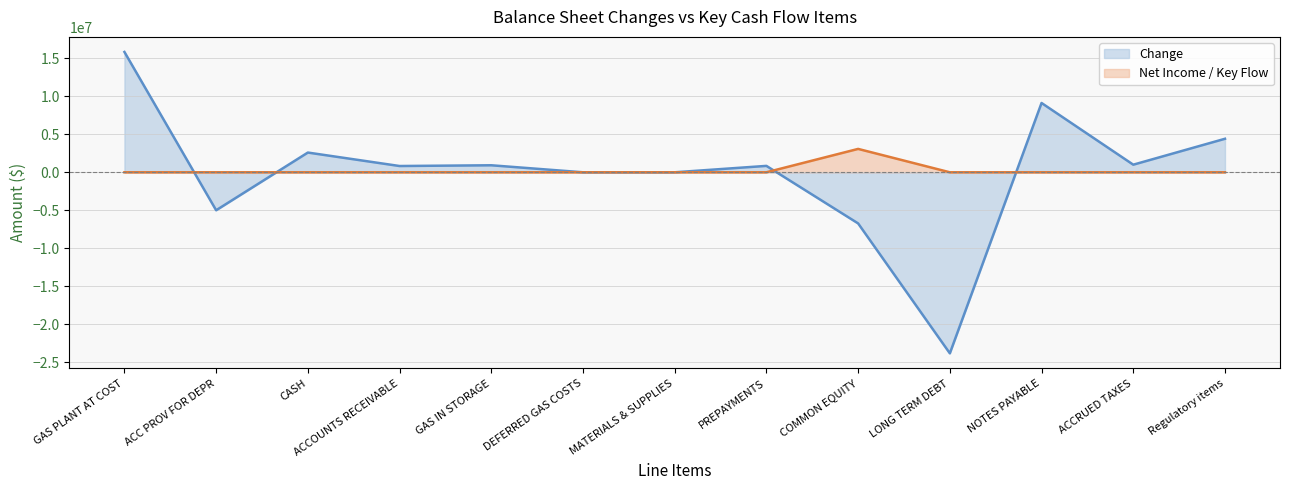

Which label corresponds to the largest value in the chart?

GAS PLANT AT COST